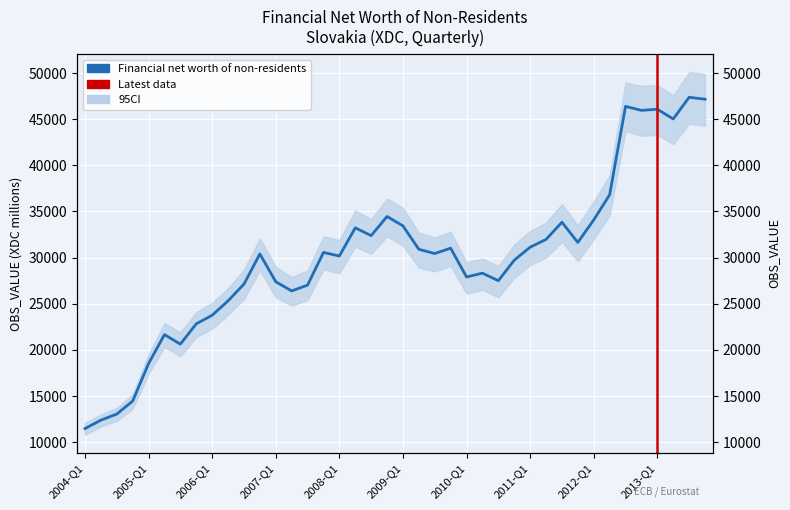

What is the label of the 32nd point from the left?

2011-Q4